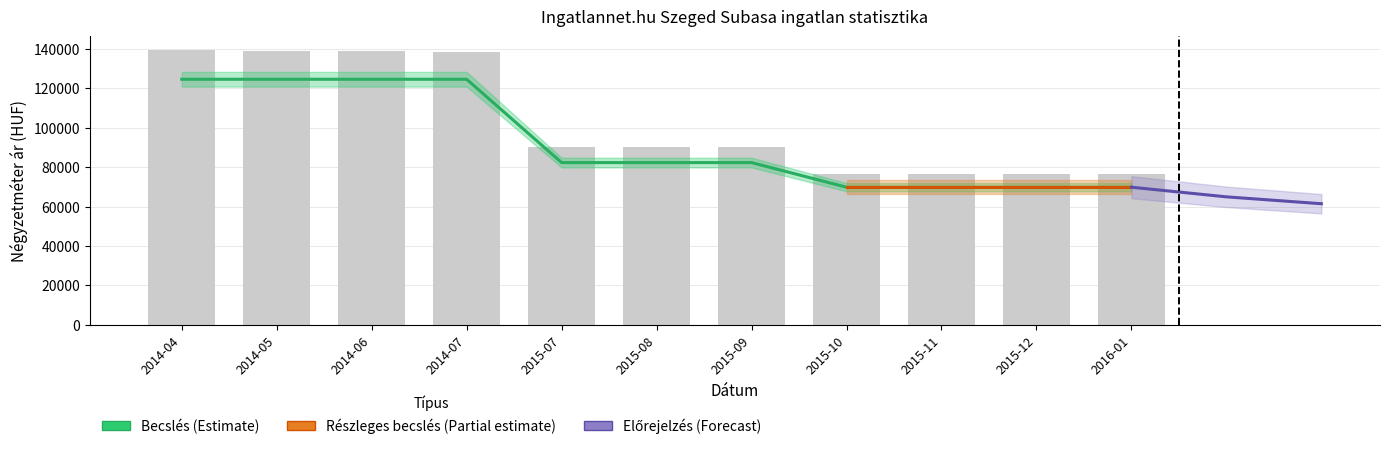

List the labels in order of value, smallest first.

2015-10, 2015-11, 2015-12, 2016-01, 2015-07, 2015-08, 2015-09, 2014-04, 2014-05, 2014-06, 2014-07